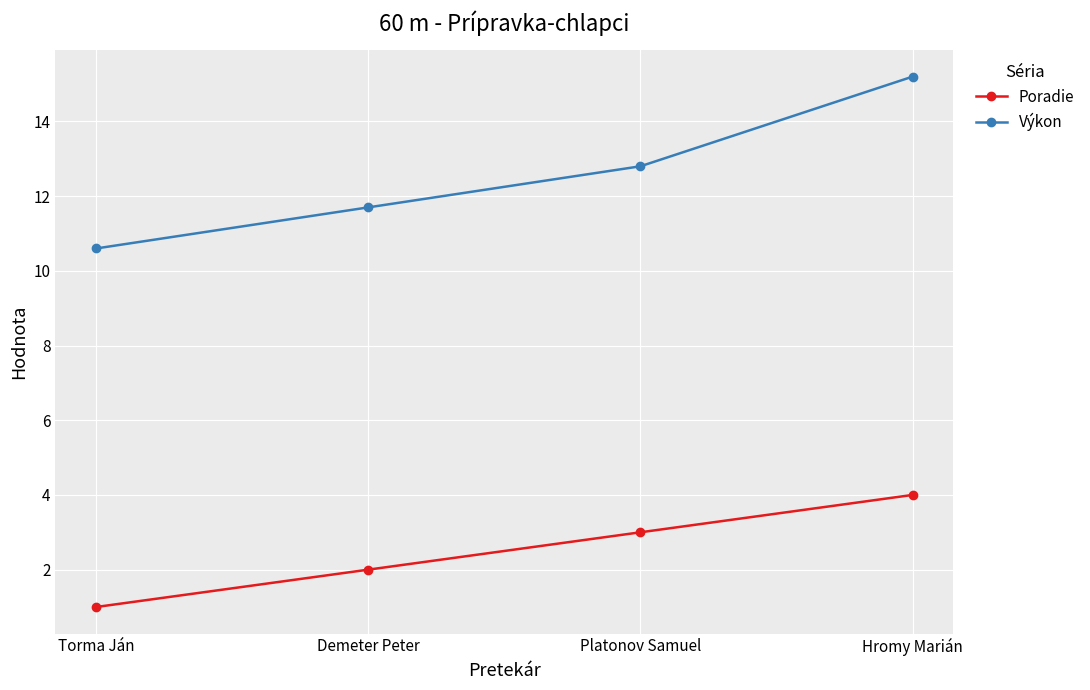

What position from the right is Platonov Samuel?

2